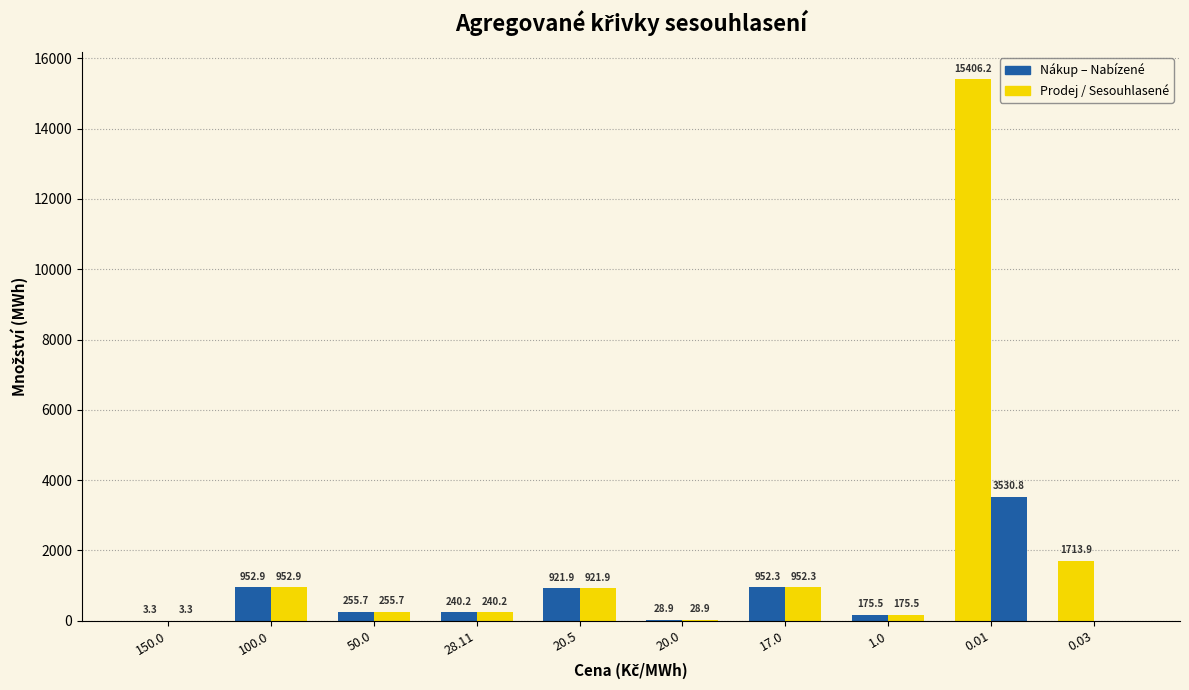

What is the sum of the Nabízené množství (MWh) values at 20.0 and 50.0?

284.6